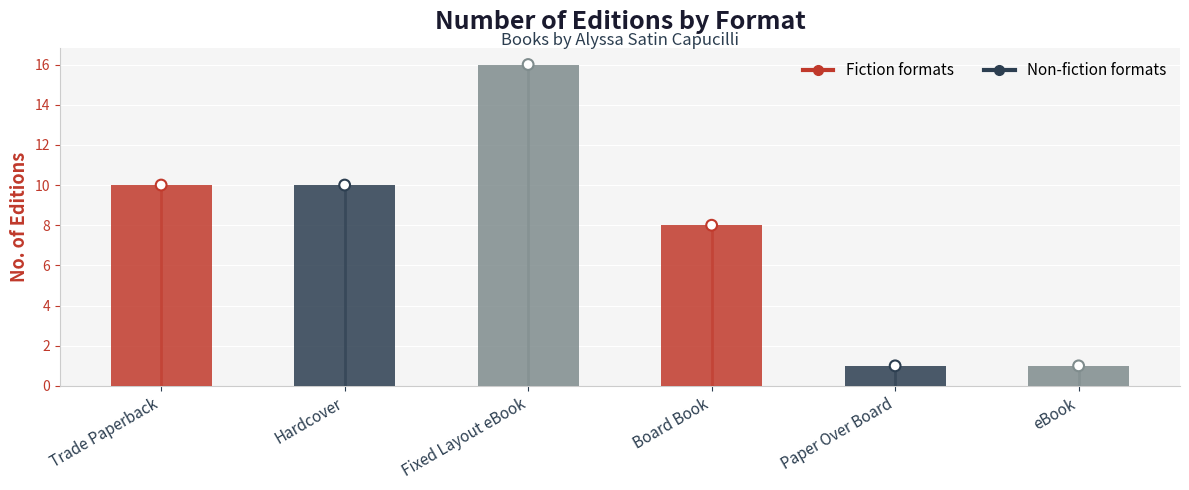

Which has a higher value, Fixed Layout eBook or Trade Paperback?

Fixed Layout eBook